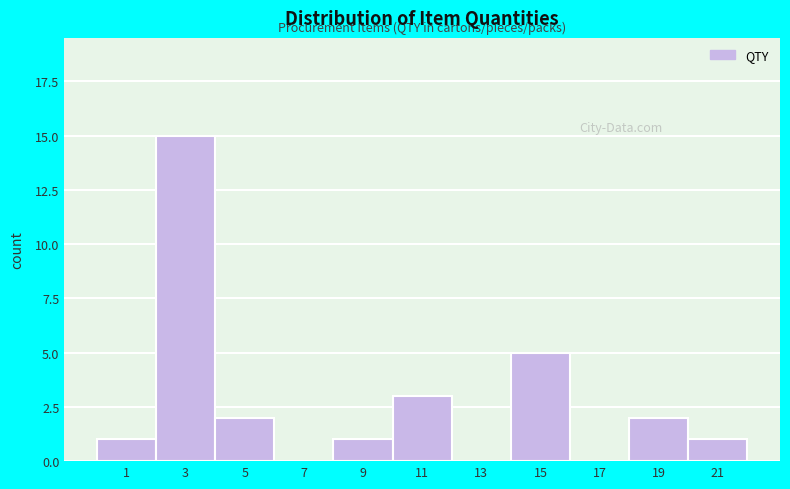

Reading left to right, transcribe this chart: for each bar, give the range it covers on the x-axis and its height. The values are not printed on the chart, so give them approximately, as read against the axis.

0 to 2: 1
2 to 4: 15
4 to 6: 2
6 to 8: 0
8 to 10: 1
10 to 12: 3
12 to 14: 0
14 to 16: 5
16 to 18: 0
18 to 20: 2
20 to 22: 1